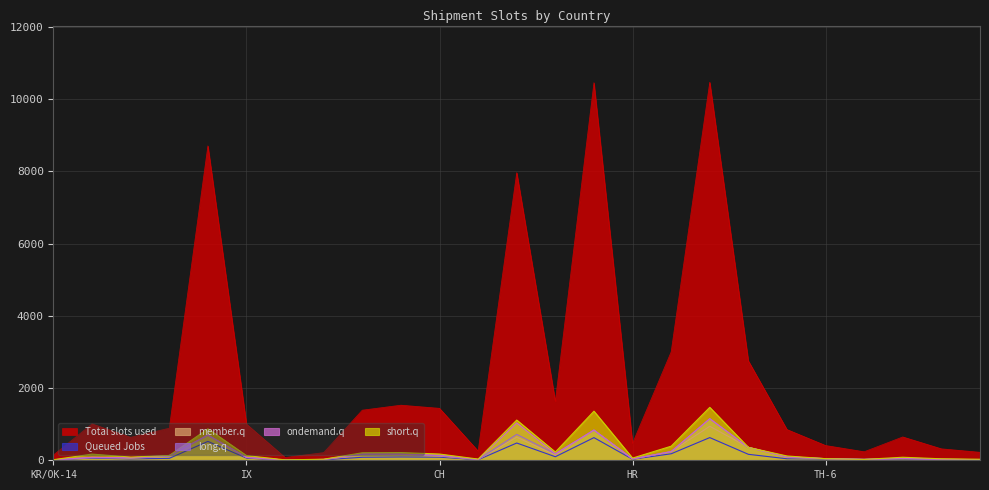

What are all the series names shown in the legend?

Total slots used, Queued Jobs, member.q, long.q, ondemand.q, short.q